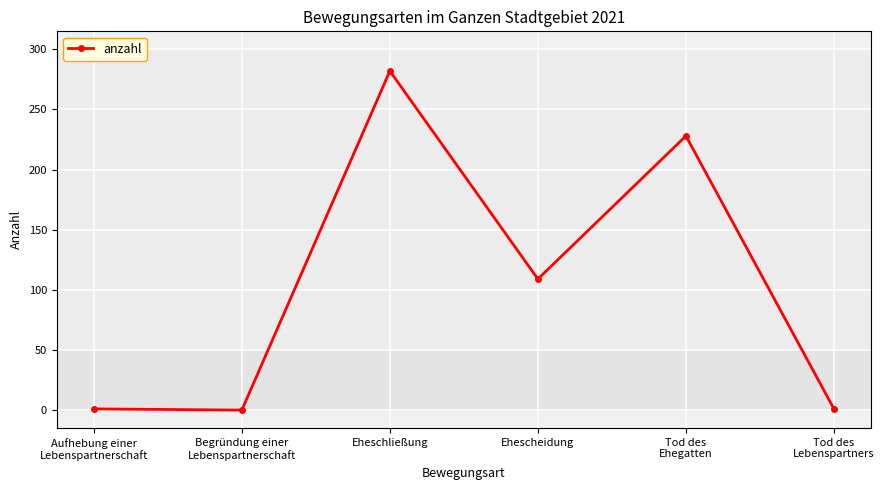

Which category has the highest value across all series?

Eheschließung